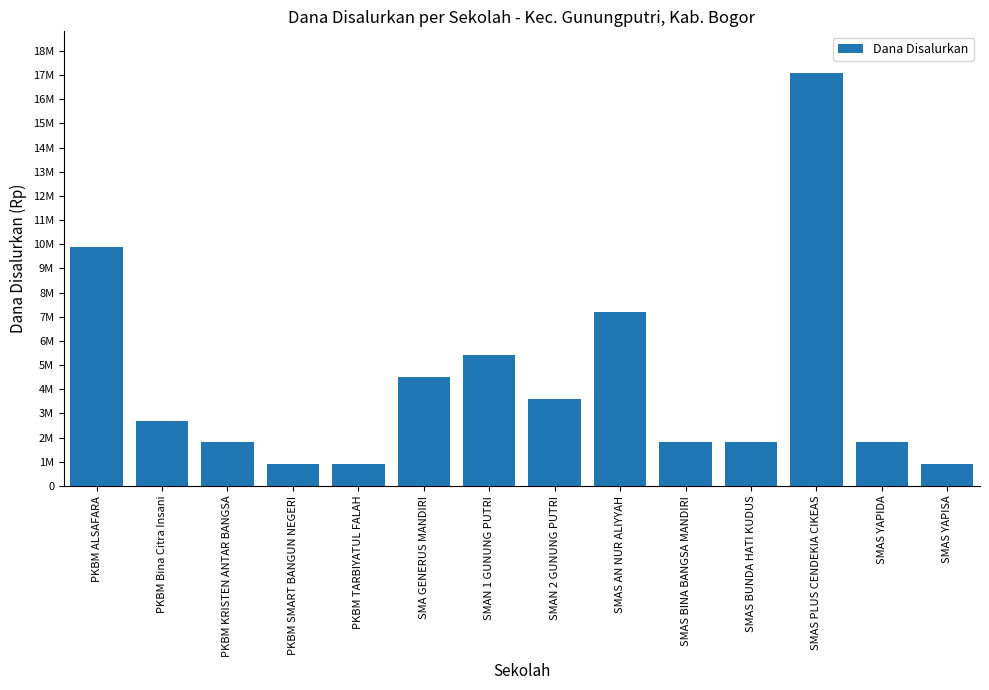

Does the chart contain any negative values?

No